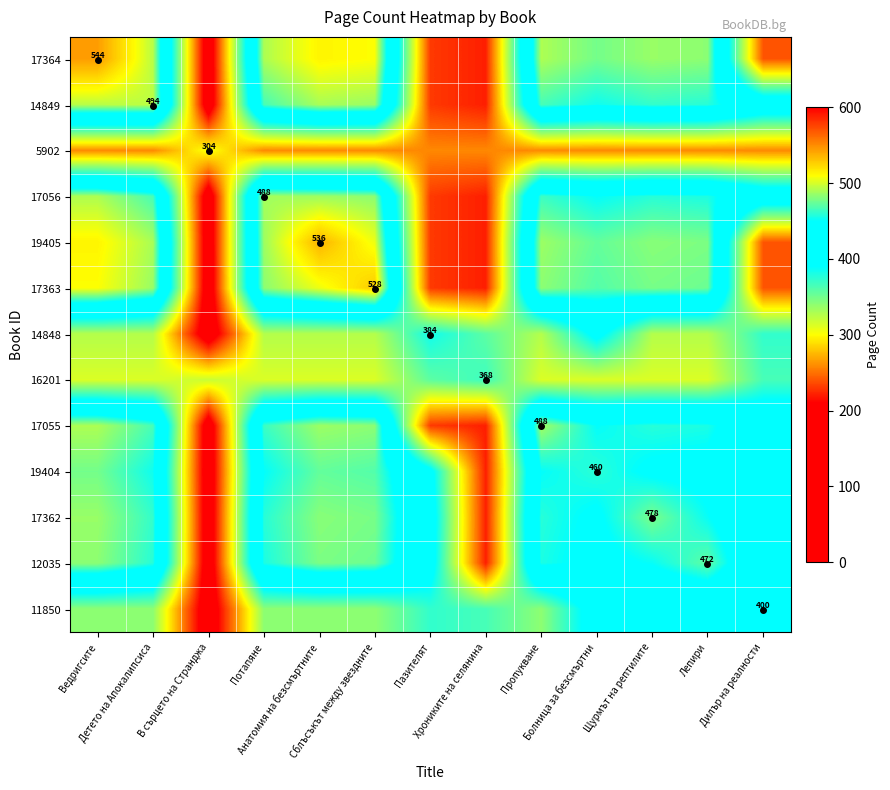

What is the smallest value displayed?

182.4